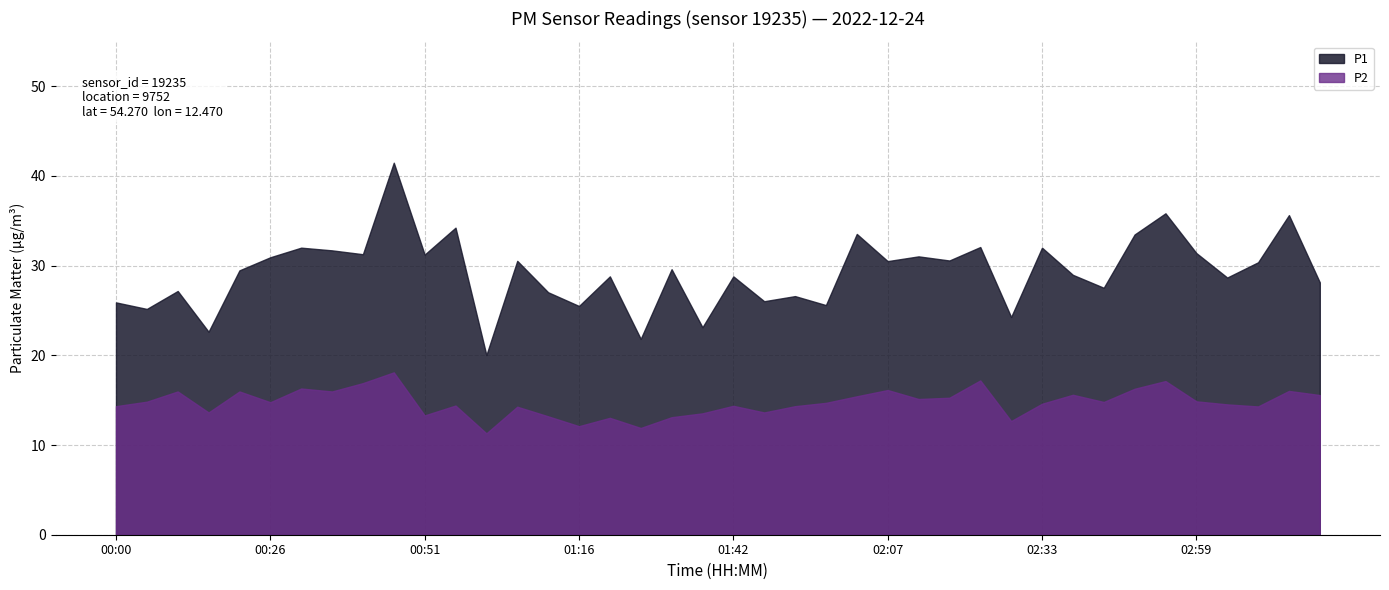

Which series has the largest total across all categories?

P1